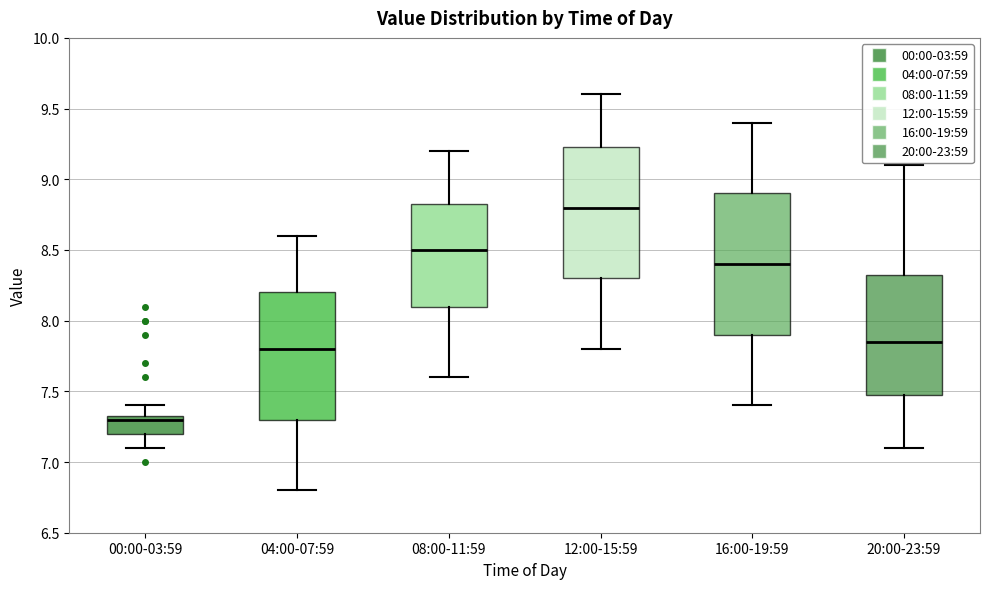

Reading left to right, read every box against the y-axis: the position of its median line, the range the box covers, and the ends of its whiskers. The values are not printed on the chart, so give them approximately, as read against the axis.

00:00-03:59: median 7.30, box 7.20 to 7.35, whiskers 7.10 to 7.40
04:00-07:59: median 7.80, box 7.30 to 8.20, whiskers 6.80 to 8.60
08:00-11:59: median 8.50, box 8.10 to 8.85, whiskers 7.60 to 9.20
12:00-15:59: median 8.80, box 8.30 to 9.25, whiskers 7.80 to 9.60
16:00-19:59: median 8.40, box 7.90 to 8.90, whiskers 7.40 to 9.40
20:00-23:59: median 7.85, box 7.50 to 8.35, whiskers 7.10 to 9.10